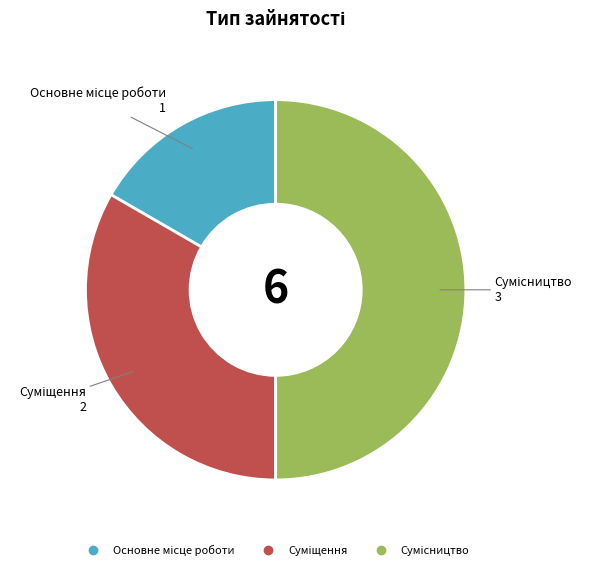

What percentage is the Суміщення slice, to the nearest percent?

33%